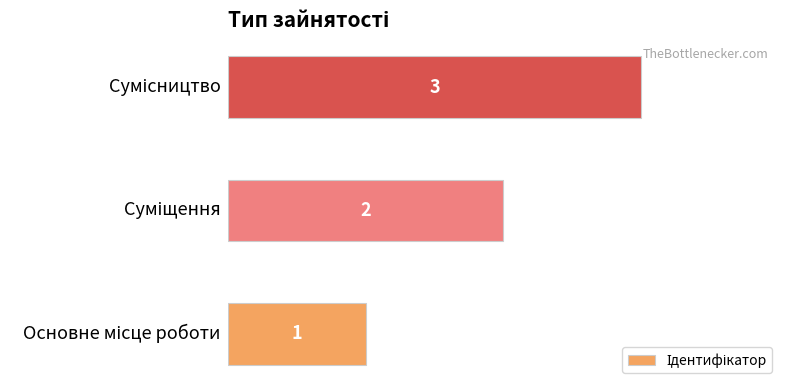

What is the difference between the maximum and second lowest values?

1